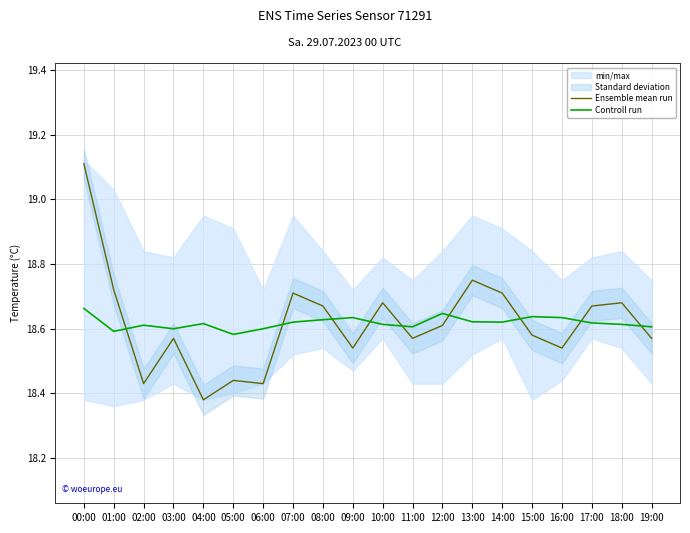

Is it true that Controll run equals 18.6 at 01:00?

True